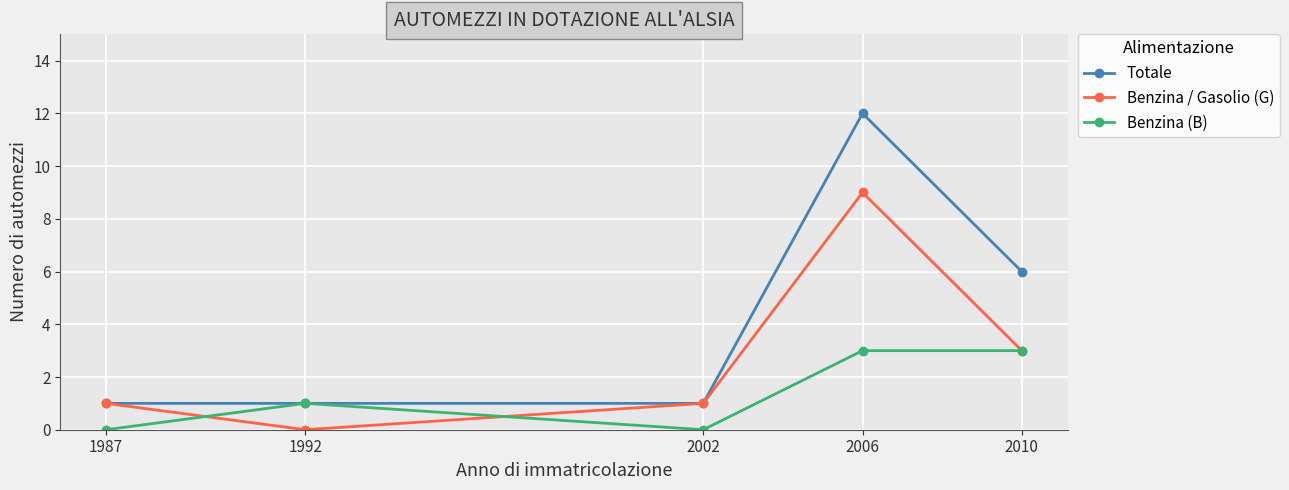

Reading right to left, extract all data points from this chart.

Totale: 6	12	1	1	1
Benzina / Gasolio (G): 3	9	1	0	1
Benzina (B): 3	3	0	1	0